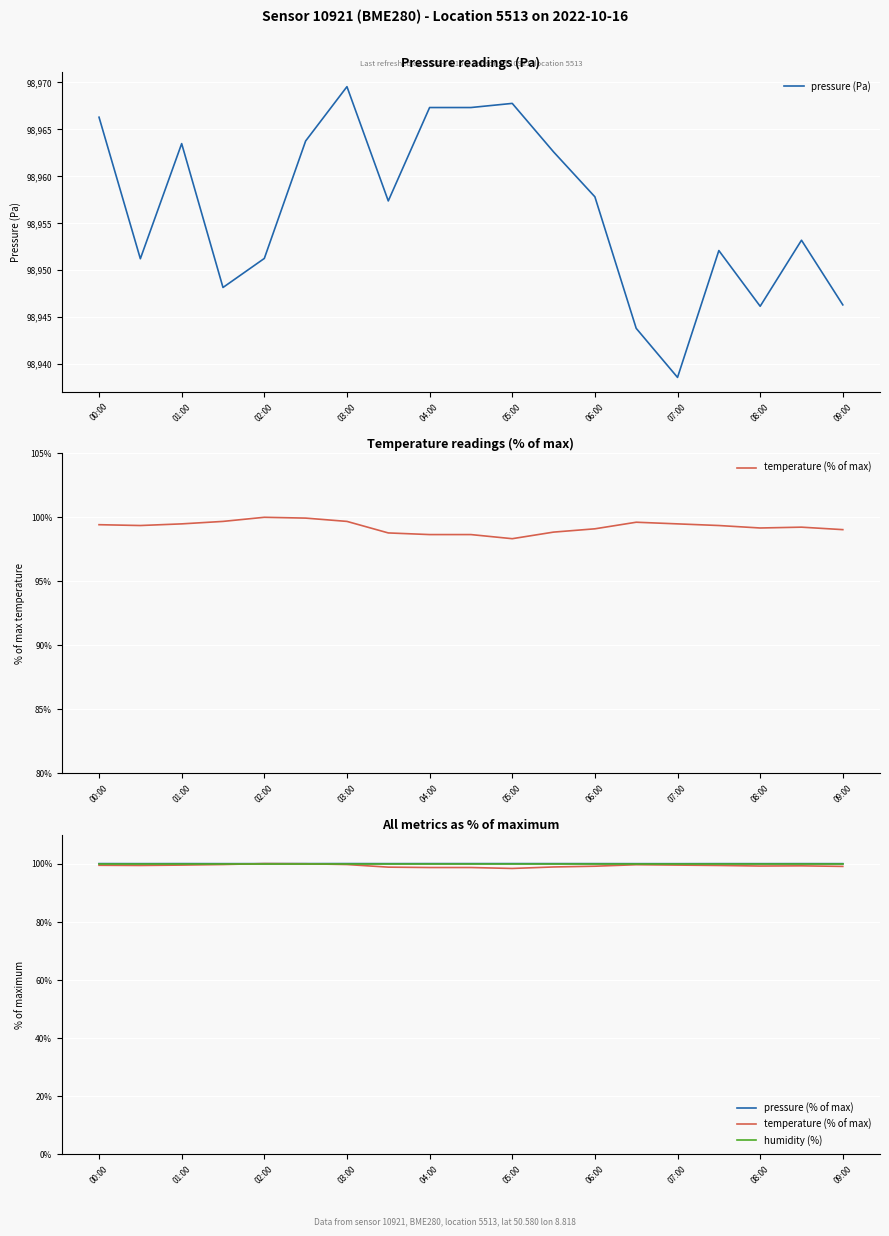

At which label does temperature (% of max) first exceed 99?

00:00